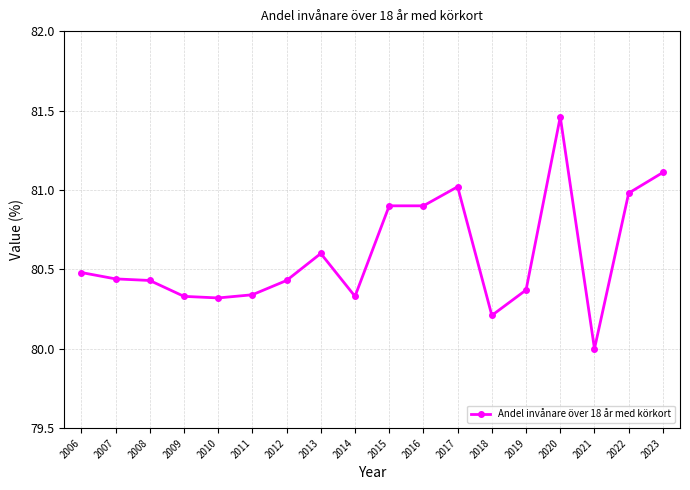

Does the chart display data point markers on the line(s)?

Yes